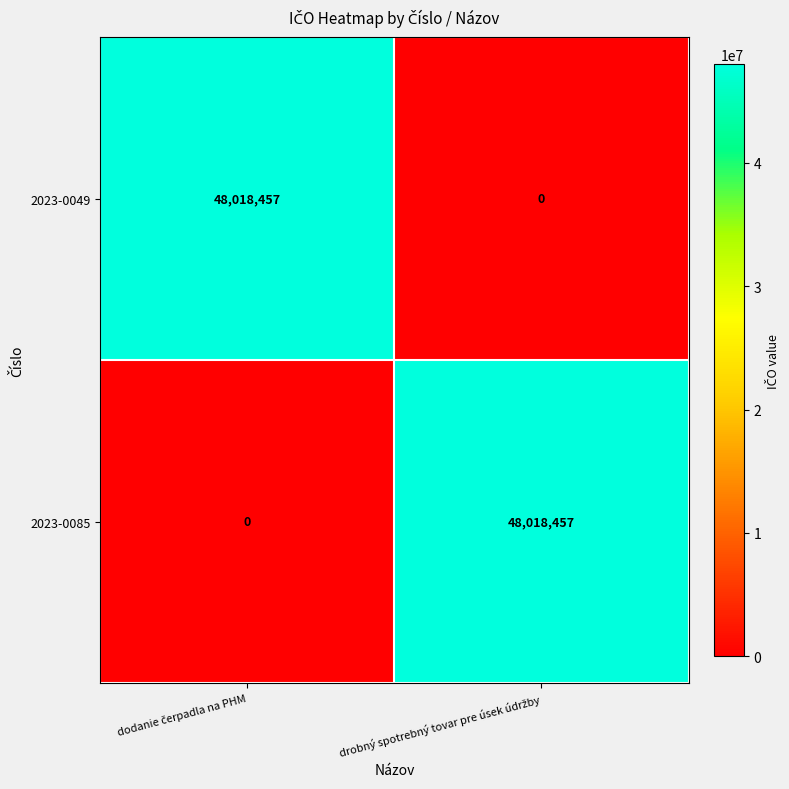

Reading left to right, what are all the values shown in this chart?

2023-0049: 48018457	0
2023-0085: 0	48018457